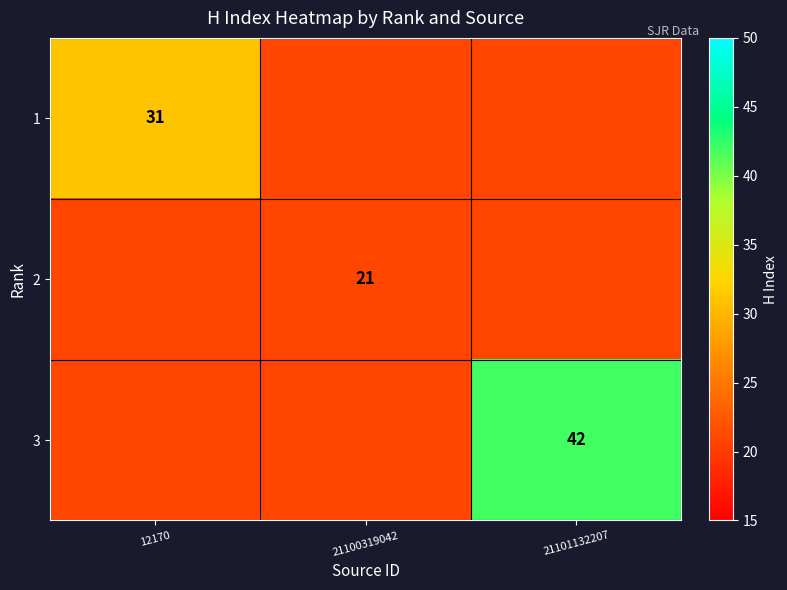

The value of 1 at 12170 is 31. True or false?

True